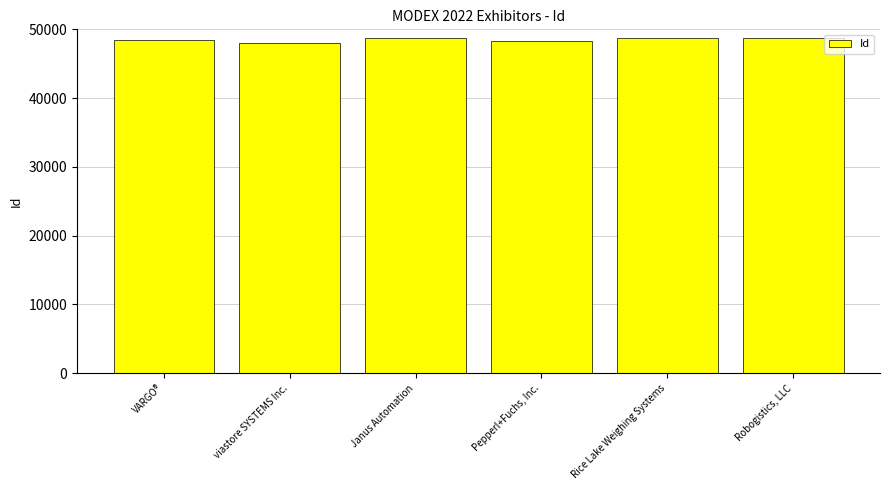

Does the chart contain any negative values?

No